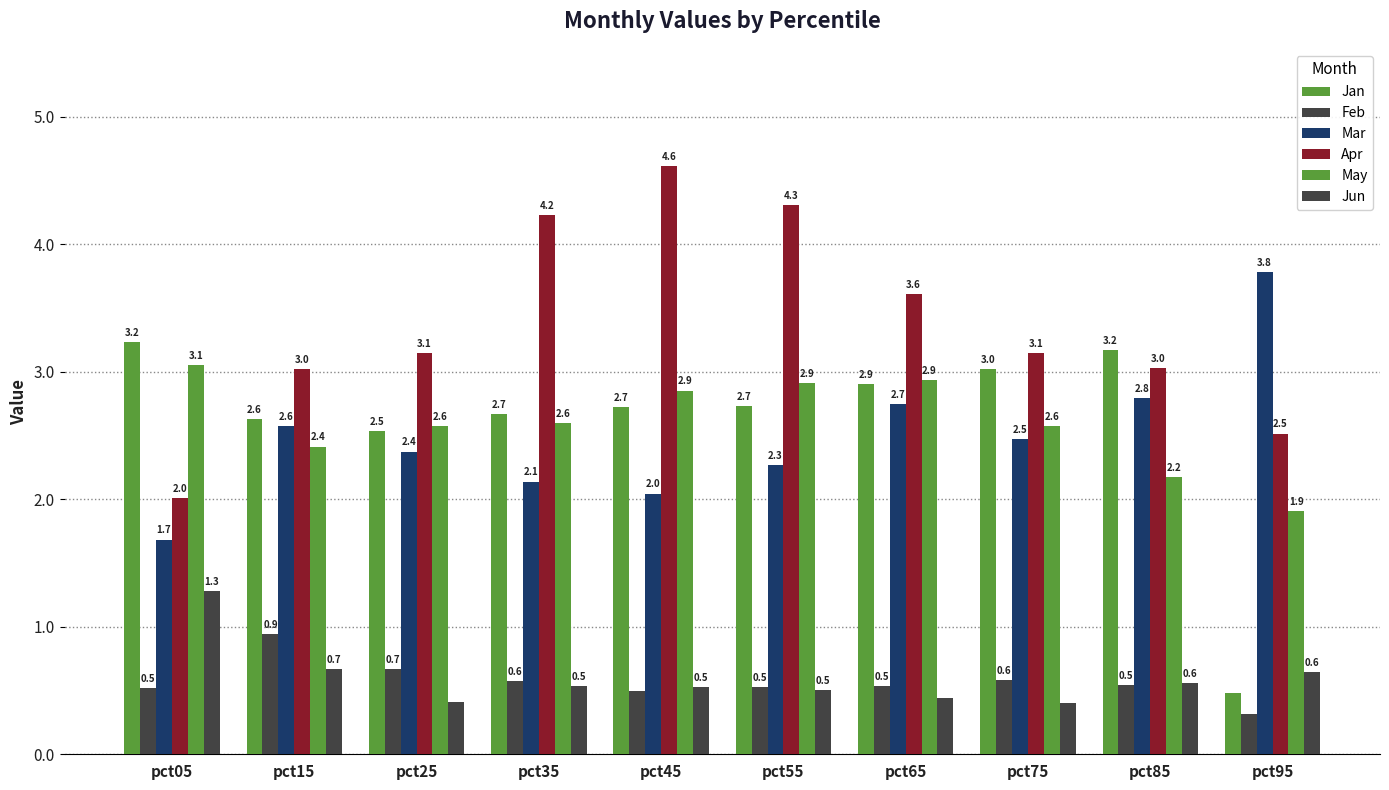

What is the spread (max minus min) of values at pct45?

4.1